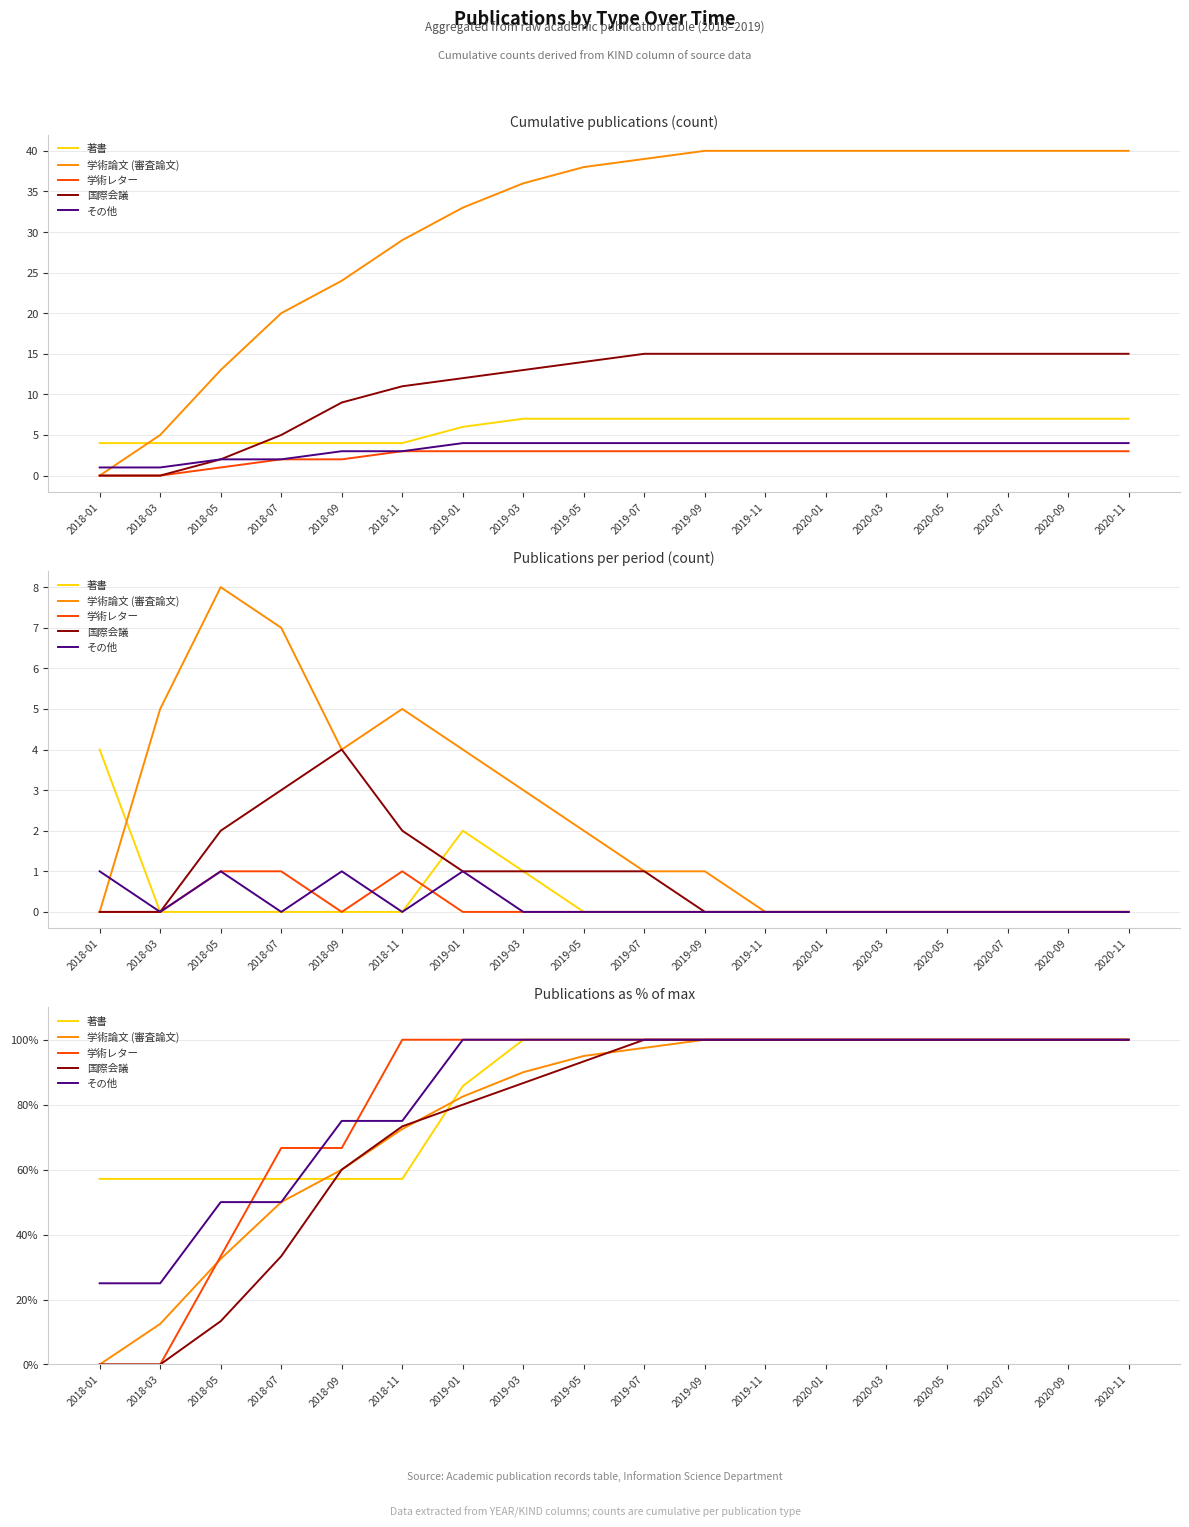

Reading left to right, list all the values displayed in this chart.

著書: 2018-01=57.1	2018-03=57.1	2018-05=57.1	2018-07=57.1	2018-09=57.1	2018-11=57.1	2019-01=85.7	2019-03=100.0	2019-05=100.0	2019-07=100.0	2019-09=100.0	2019-11=100.0	2020-01=100.0	2020-03=100.0	2020-05=100.0	2020-07=100.0	2020-09=100.0	2020-11=100.0
学術論文 (審査論文): 2018-01=0.0	2018-03=12.5	2018-05=32.5	2018-07=50.0	2018-09=60.0	2018-11=72.5	2019-01=82.5	2019-03=90.0	2019-05=95.0	2019-07=97.5	2019-09=100.0	2019-11=100.0	2020-01=100.0	2020-03=100.0	2020-05=100.0	2020-07=100.0	2020-09=100.0	2020-11=100.0
学術レター: 2018-01=0.0	2018-03=0.0	2018-05=33.3	2018-07=66.7	2018-09=66.7	2018-11=100.0	2019-01=100.0	2019-03=100.0	2019-05=100.0	2019-07=100.0	2019-09=100.0	2019-11=100.0	2020-01=100.0	2020-03=100.0	2020-05=100.0	2020-07=100.0	2020-09=100.0	2020-11=100.0
国際会議: 2018-01=0.0	2018-03=0.0	2018-05=13.3	2018-07=33.3	2018-09=60.0	2018-11=73.3	2019-01=80.0	2019-03=86.7	2019-05=93.3	2019-07=100.0	2019-09=100.0	2019-11=100.0	2020-01=100.0	2020-03=100.0	2020-05=100.0	2020-07=100.0	2020-09=100.0	2020-11=100.0
その他: 2018-01=25.0	2018-03=25.0	2018-05=50.0	2018-07=50.0	2018-09=75.0	2018-11=75.0	2019-01=100.0	2019-03=100.0	2019-05=100.0	2019-07=100.0	2019-09=100.0	2019-11=100.0	2020-01=100.0	2020-03=100.0	2020-05=100.0	2020-07=100.0	2020-09=100.0	2020-11=100.0